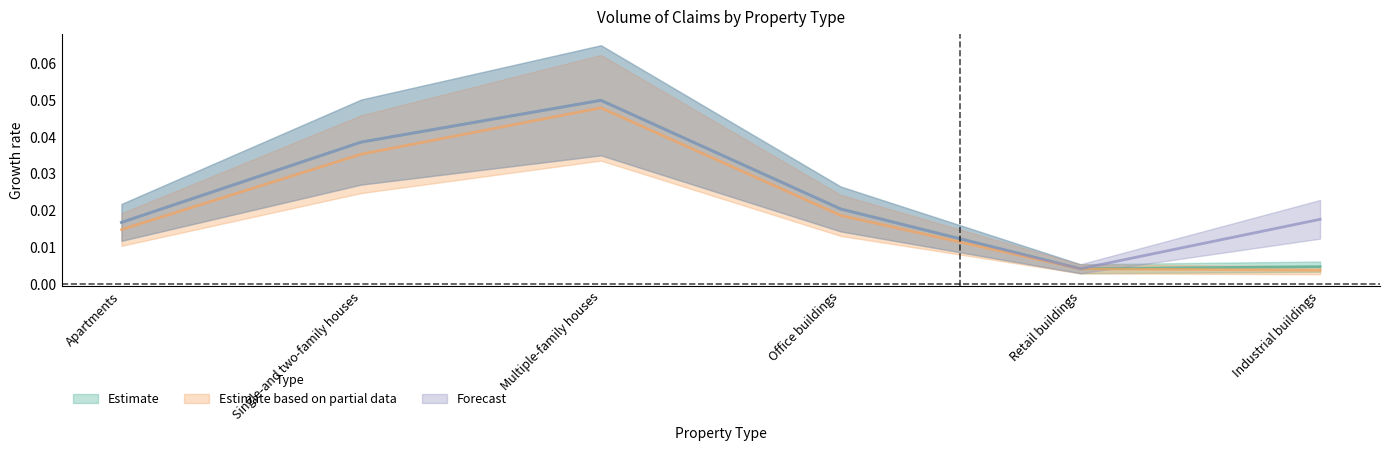

True or false: Forecast and Estimate based on partial data intersect in this chart.

False